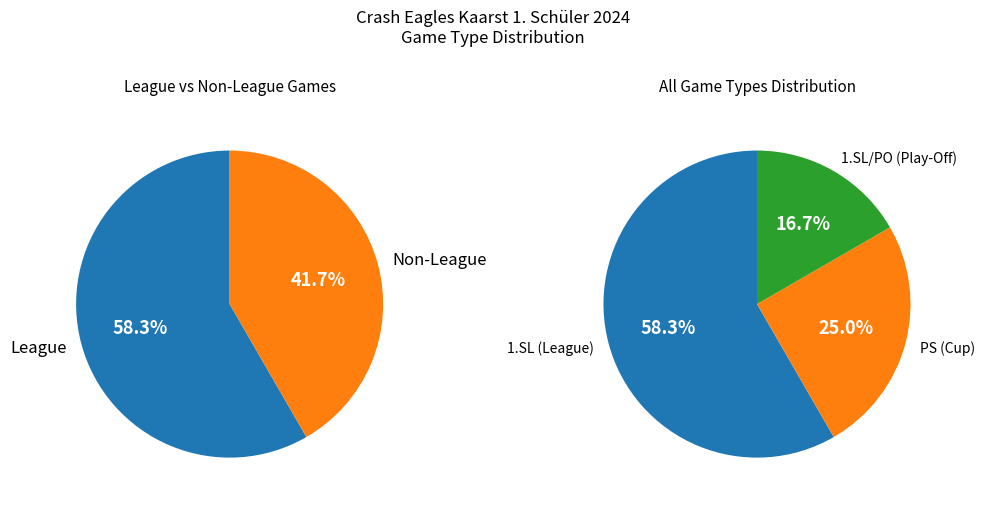

Which has a higher value, PS or 1.SL/PO?

PS